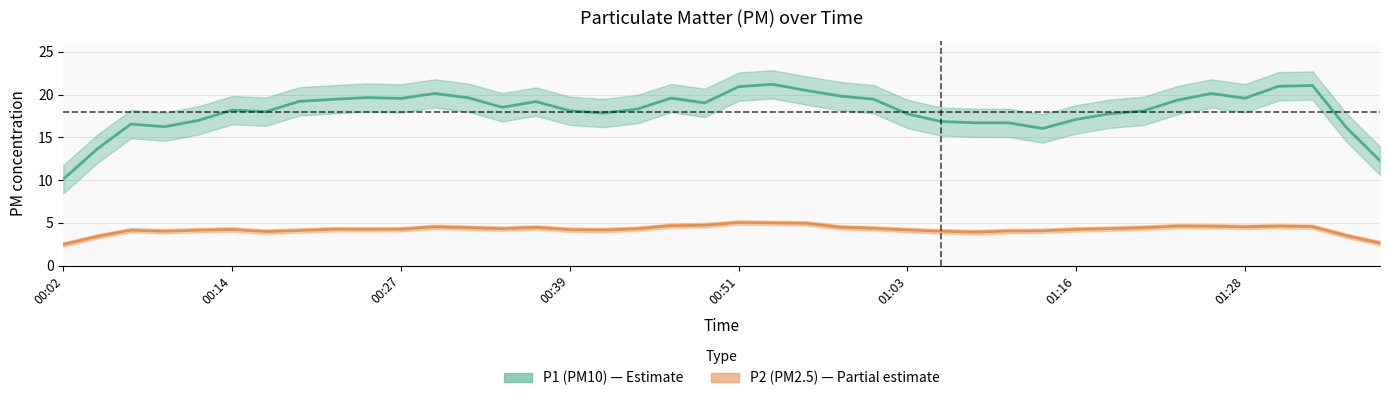

What is the total value across all series at 00:24?

25.0